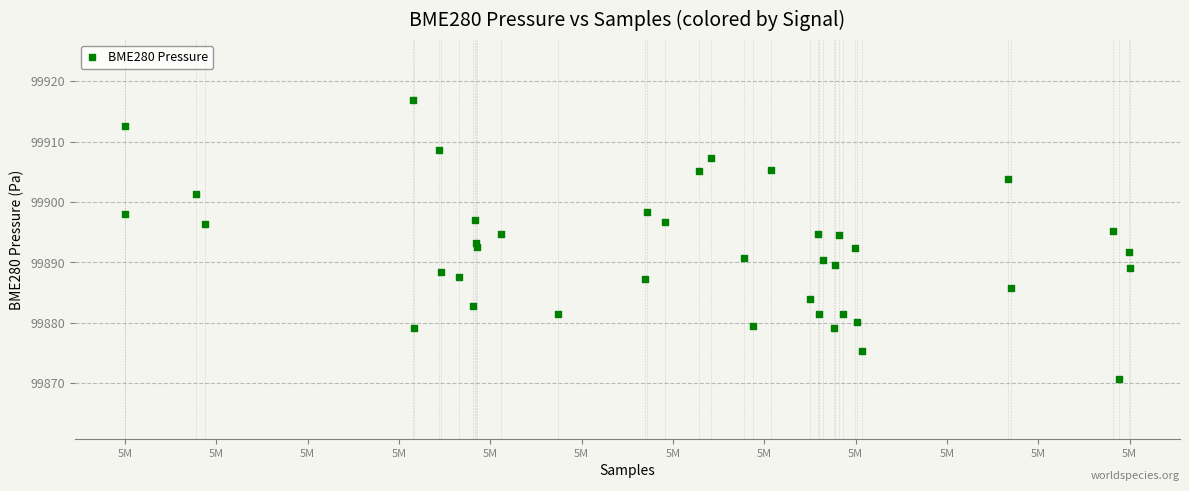

What is the range of X values (max minus min)?

56673.0